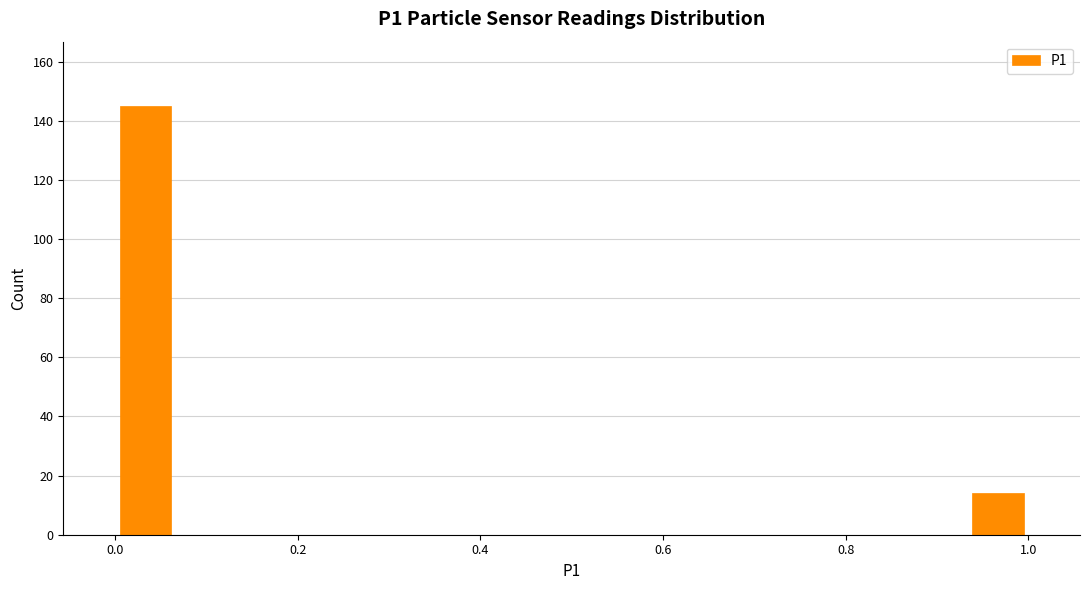

Read against the x-axis, roughly where is the centre of the tallest bar?

0.04